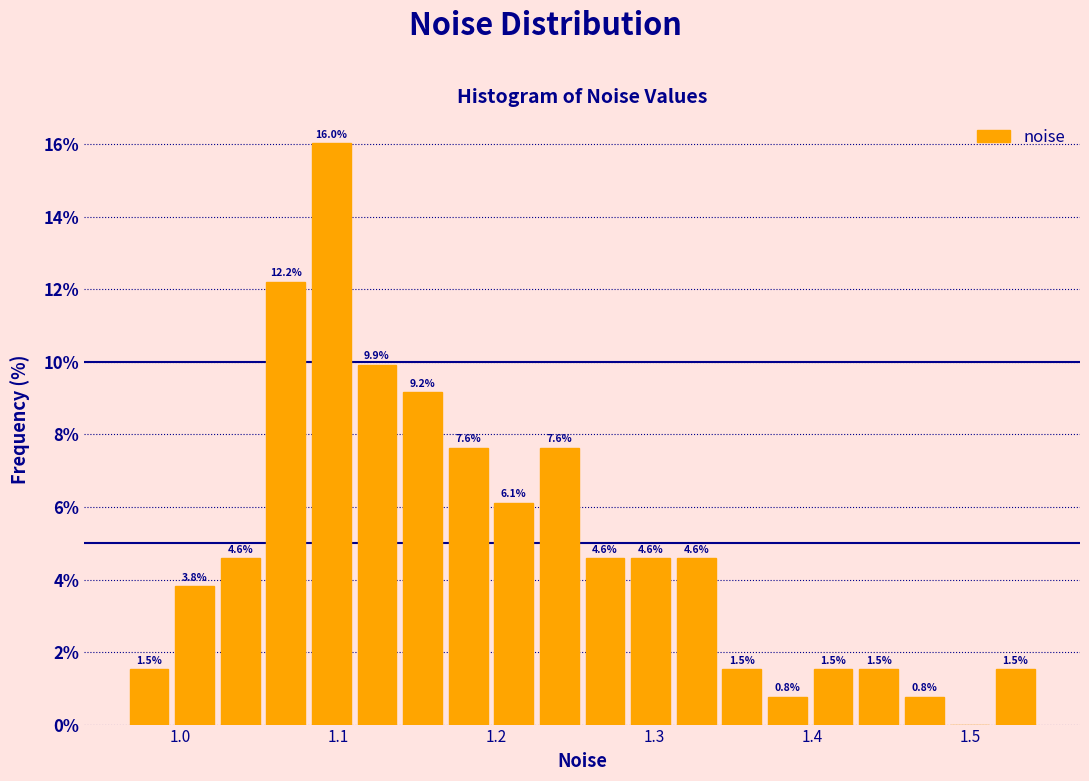

Read against the x-axis, roughly where is the centre of the tallest bar?

1.10